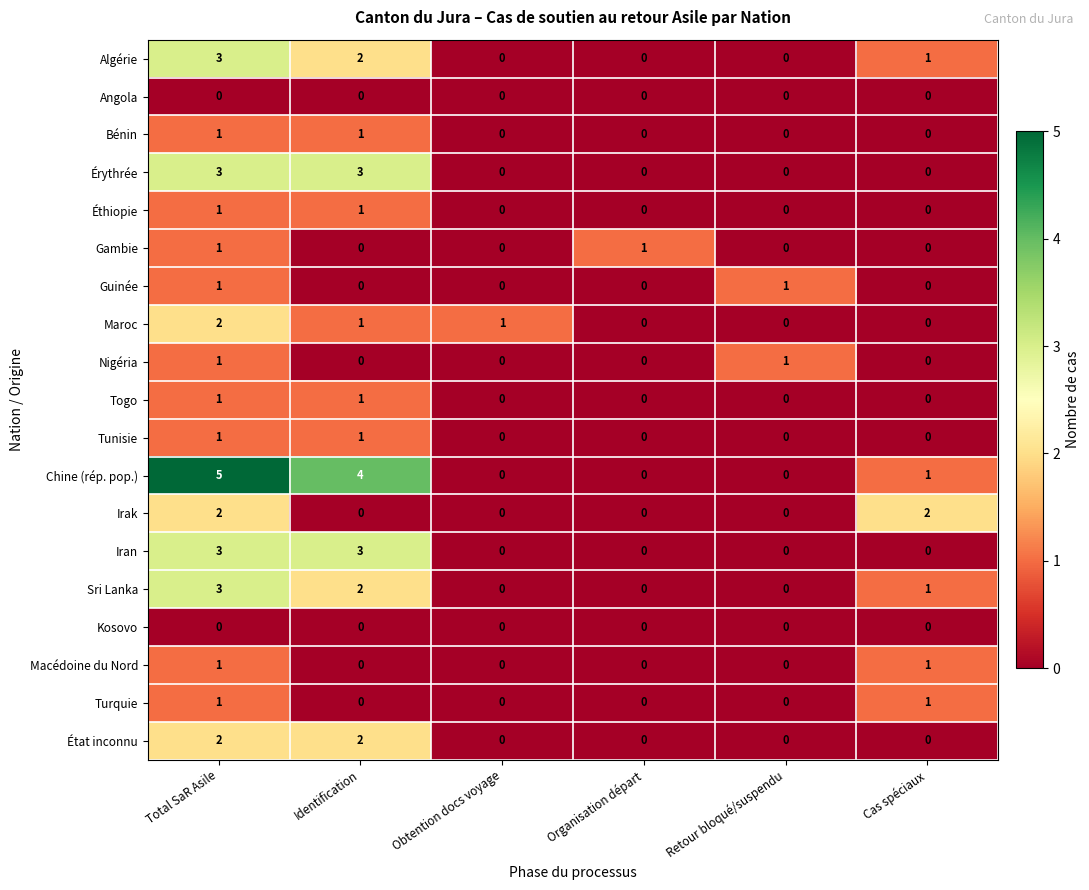

Which category has the highest value in the Sri Lanka series?

Total SaR Asile